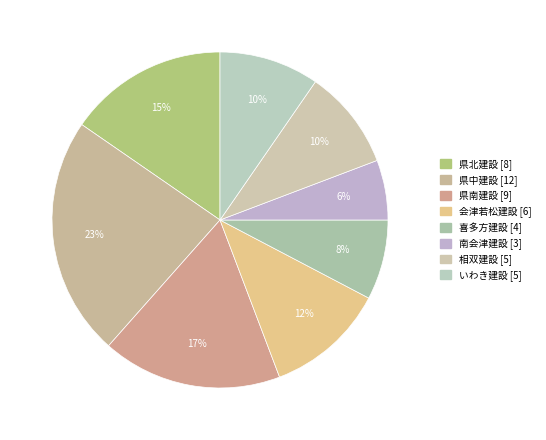

What is the smallest slice in the pie chart?

南会津建設